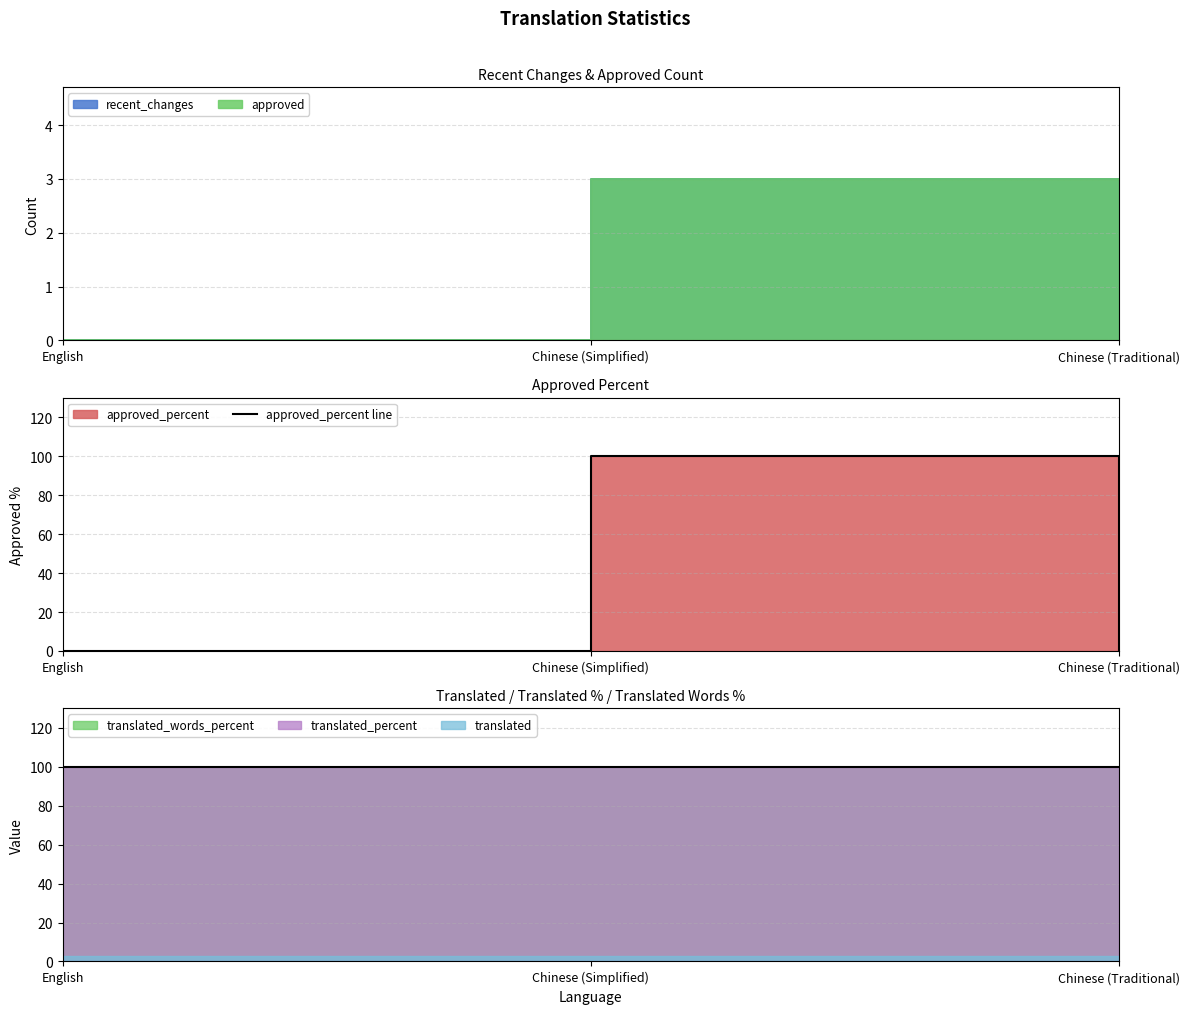

List the labels in order of value, largest first.

Chinese (Simplified), English, Chinese (Traditional)